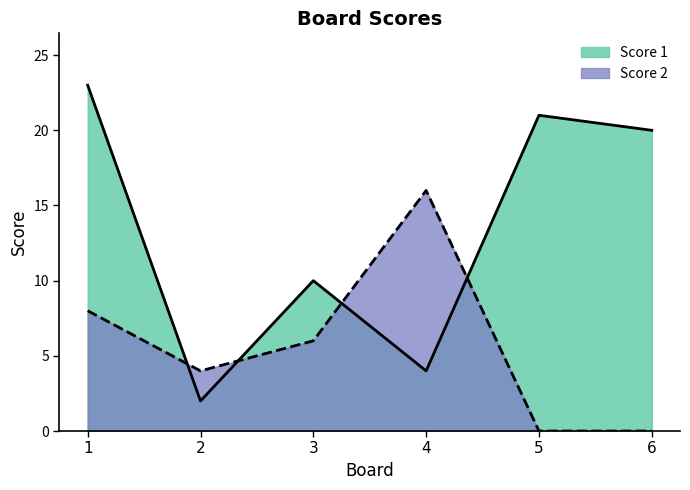

Does the chart have visible grid lines?

No